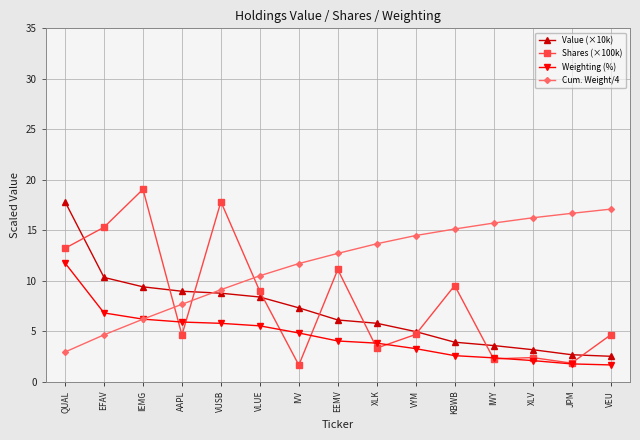

True or false: Value (×10k) and Weighting (%) cross at least once.

False